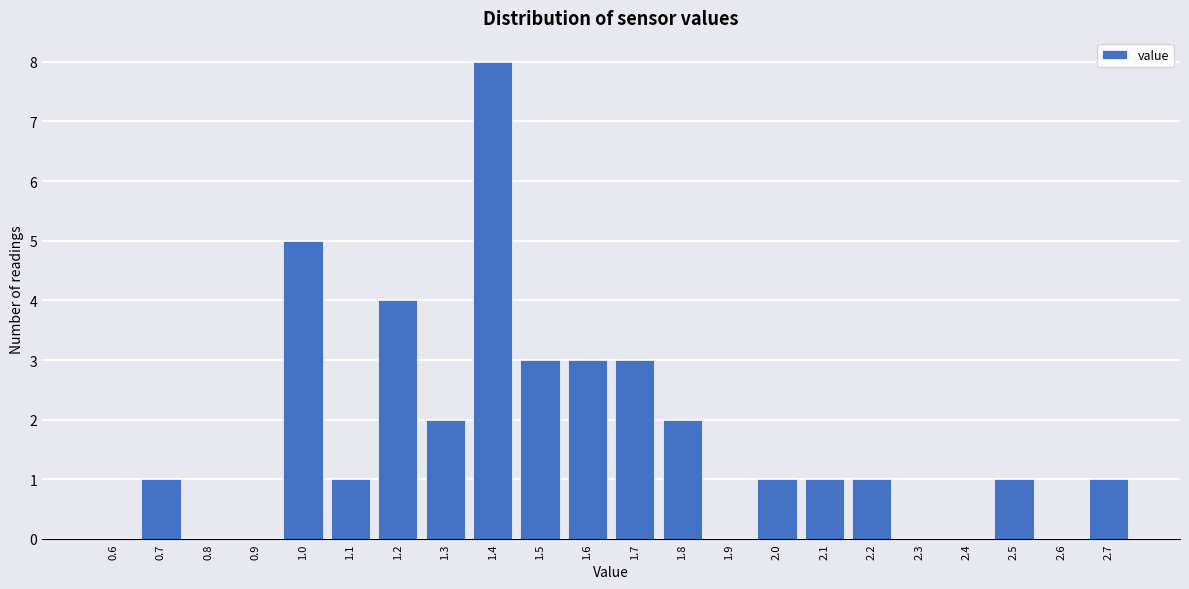

Reading left to right, list every bar in this chart as the range it spans on the x-axis followed by its height. The values are not printed on the chart, so give them approximately, as read against the axis.

0.55 to 0.65: 0
0.65 to 0.75: 1
0.75 to 0.85: 0
0.85 to 0.95: 0
0.95 to 1.05: 5
1.05 to 1.15: 1
1.15 to 1.25: 4
1.25 to 1.35: 2
1.35 to 1.45: 8
1.45 to 1.55: 3
1.55 to 1.65: 3
1.65 to 1.75: 3
1.75 to 1.85: 2
1.85 to 1.95: 0
1.95 to 2.05: 1
2.05 to 2.15: 1
2.15 to 2.25: 1
2.25 to 2.35: 0
2.35 to 2.45: 0
2.45 to 2.55: 1
2.55 to 2.65: 0
2.65 to 2.75: 1